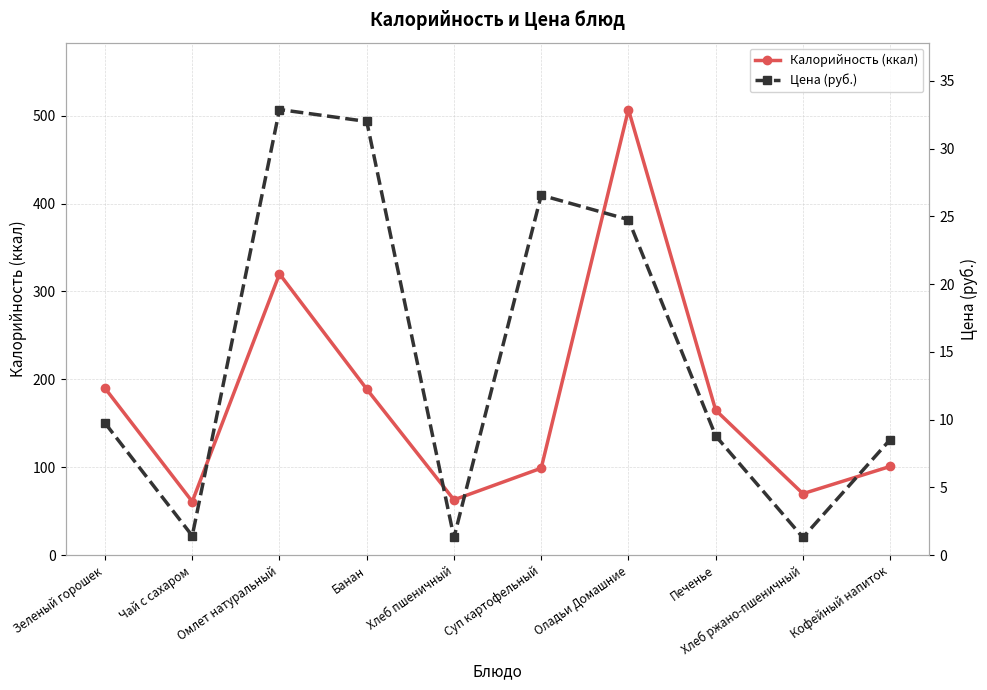

List the series in order of their peak value, lowest first.

Цена (руб.), Калорийность (ккал)